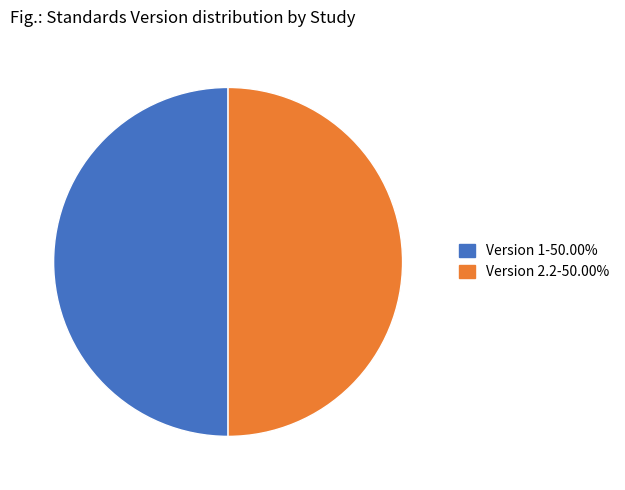

Do Version 1-50.00% and Version 2.2-50.00% together represent more than half of the pie?

Yes